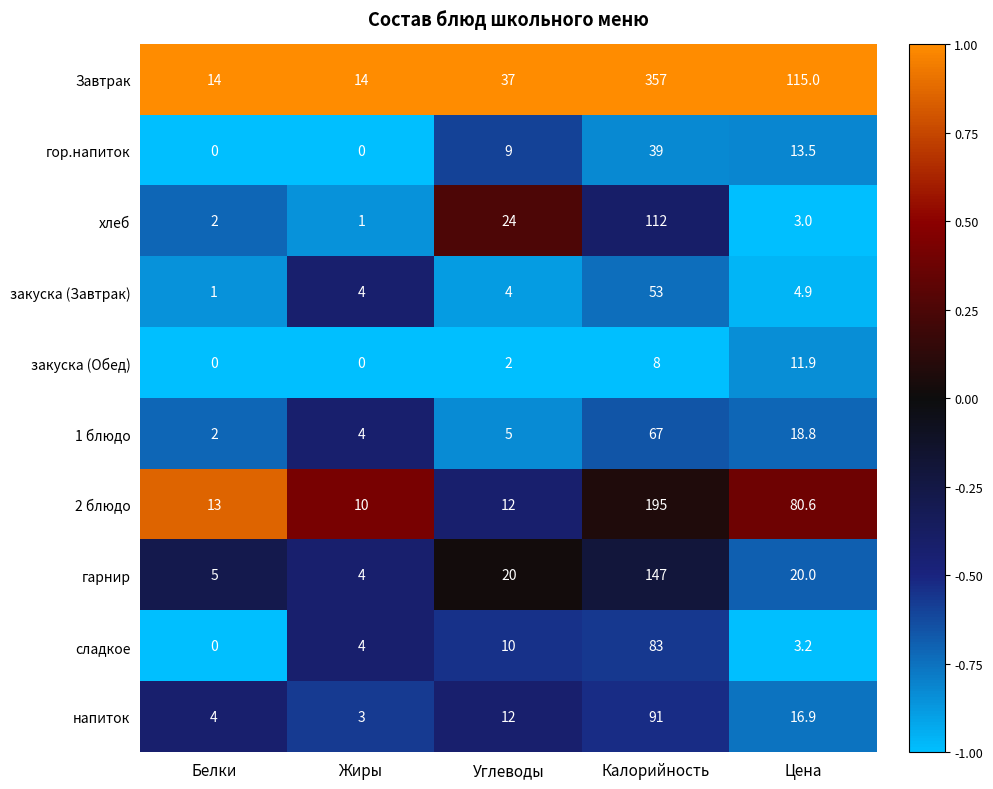

The напиток series shows 8.3 at Цена. True or false?

False